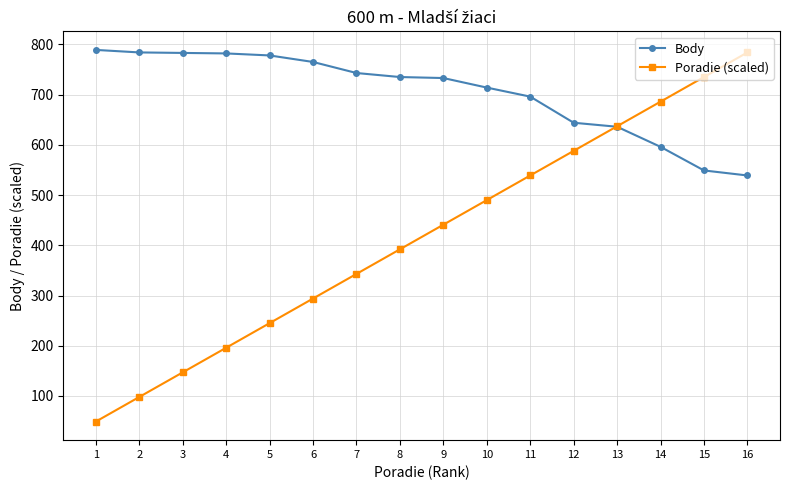

Is this an area chart (filled region under the line)?

No